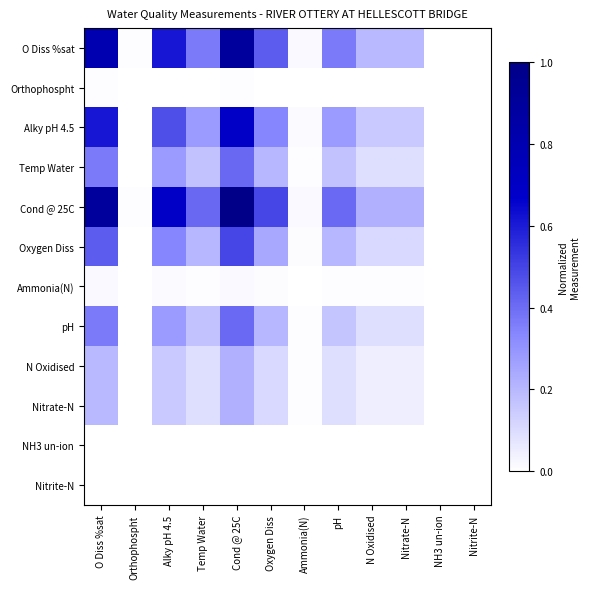

What is the spread (max minus min) of values at pH?

0.4